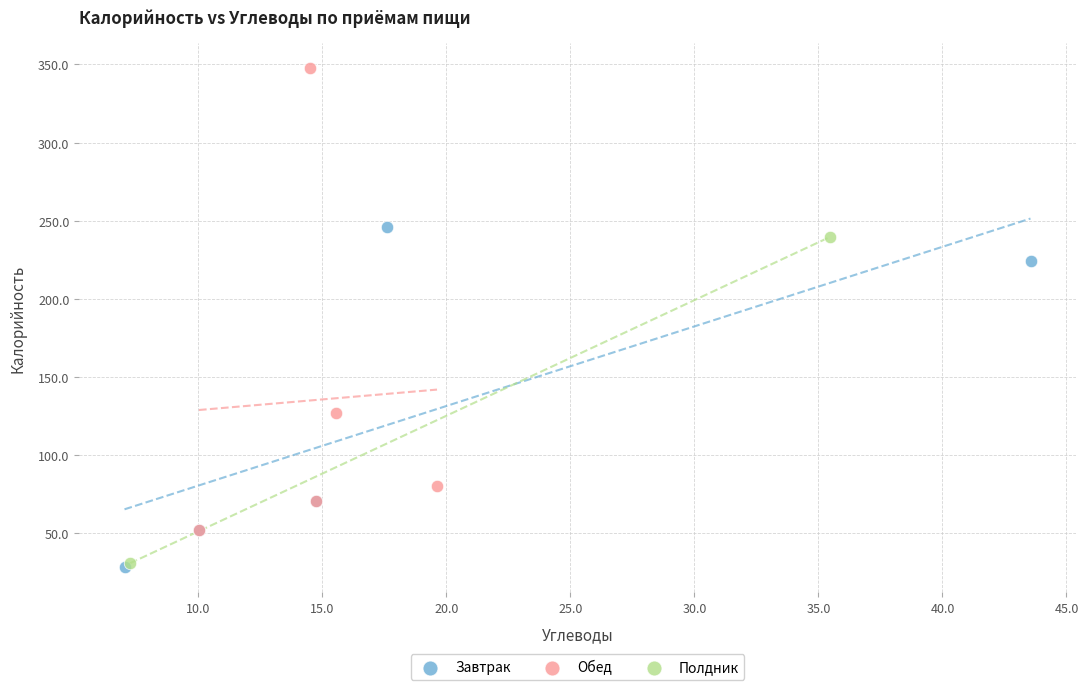

Which series has the largest Y range (max minus min)?

Обед